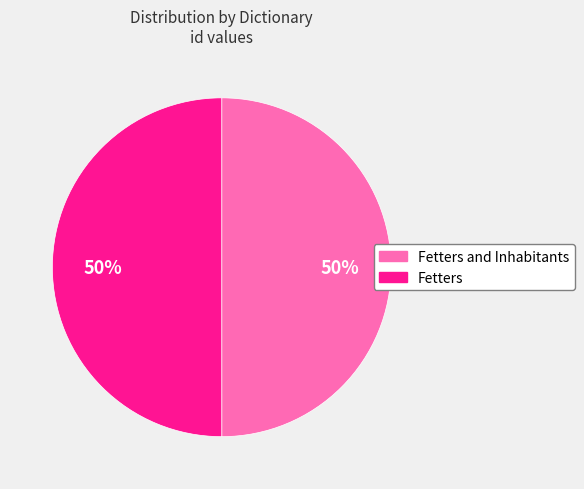

Do Fetters and Inhabitants and Fetters together represent more than half of the pie?

Yes